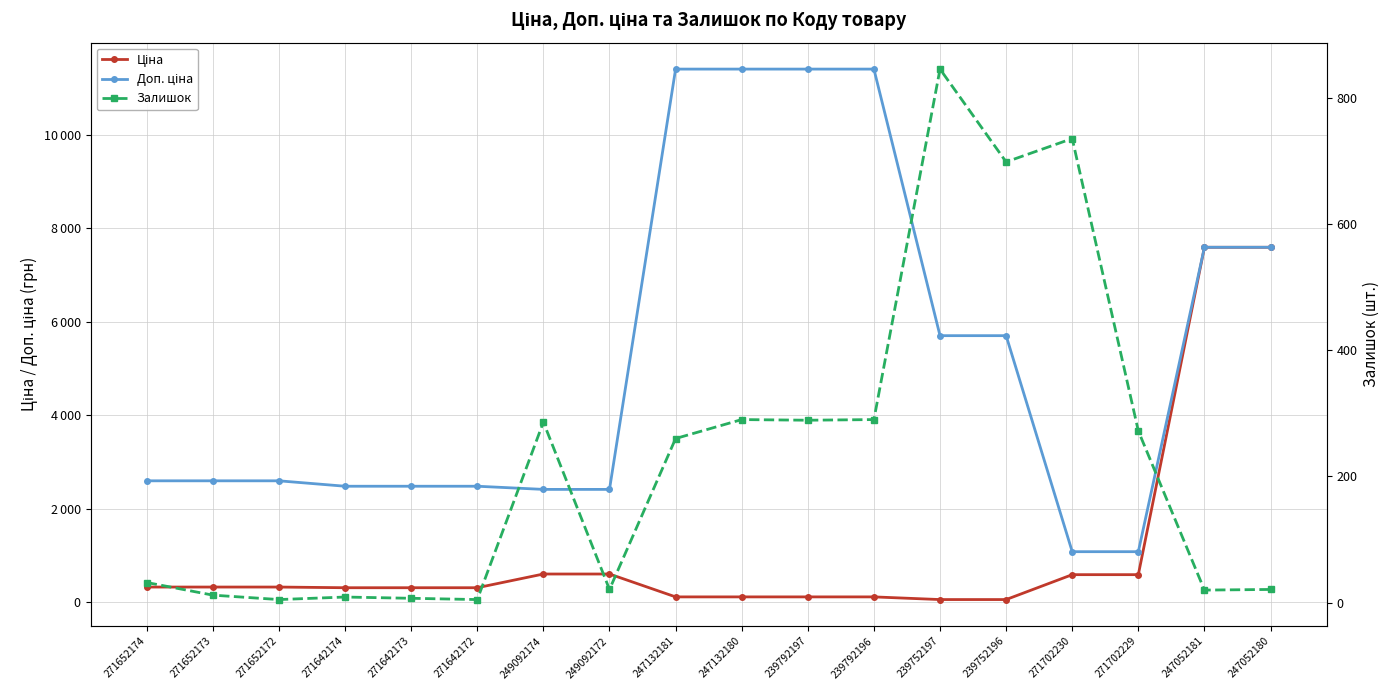

What position from the left is 271642172?

6